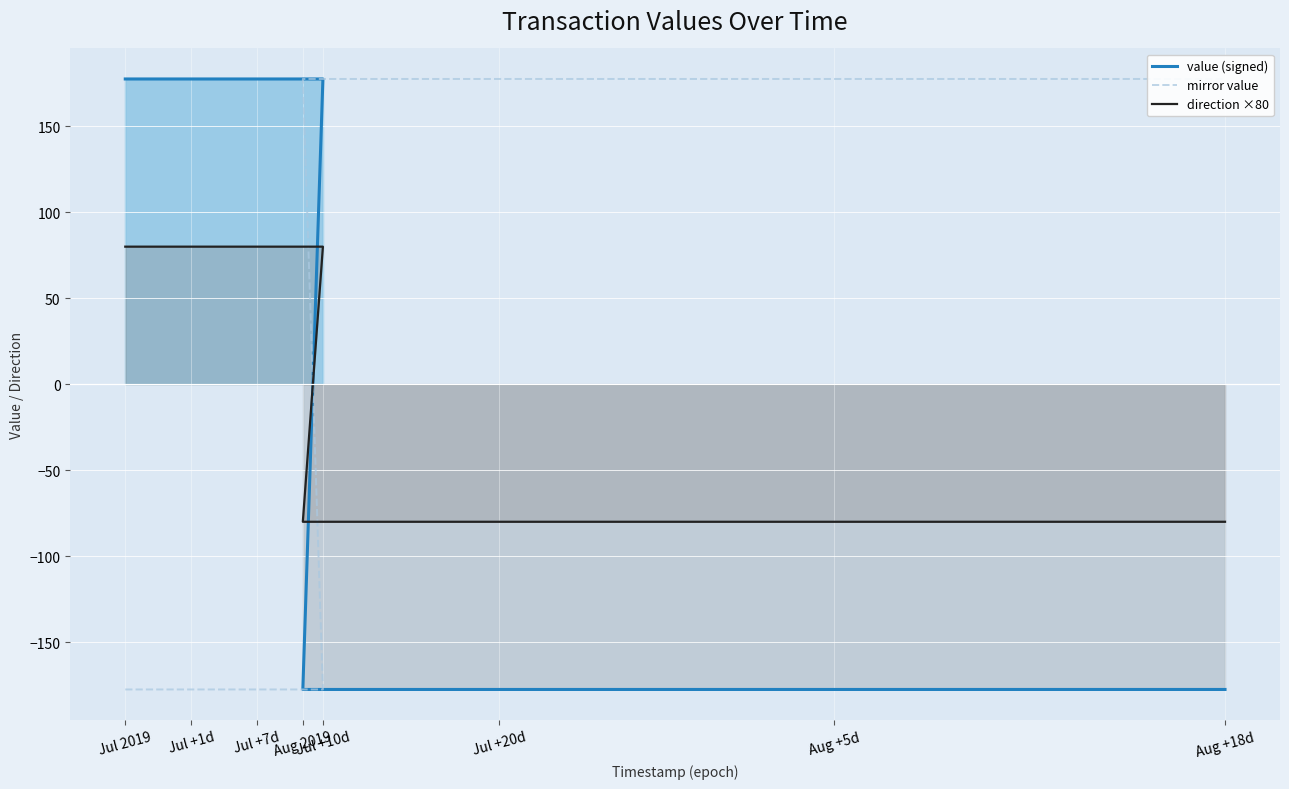

Between which two adjacent categories do value (signed) and direction ×80 first intersect?

Jul +10d and Aug 2019